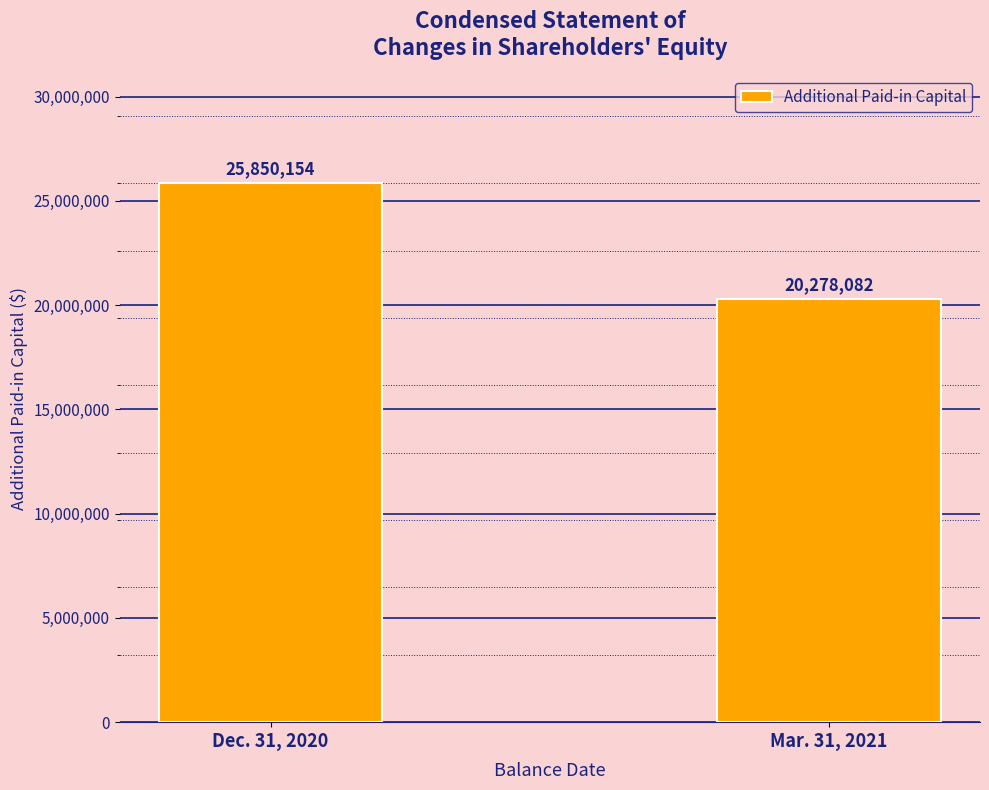

The value at Dec. 31, 2020 is 25850154. True or false?

True